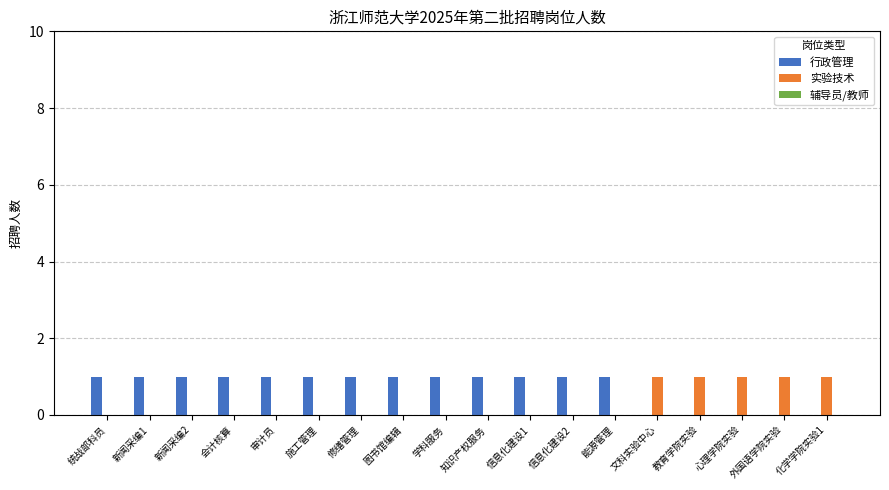

True or false: 实验技术 has a value of 1 at 知识产权服务.

False